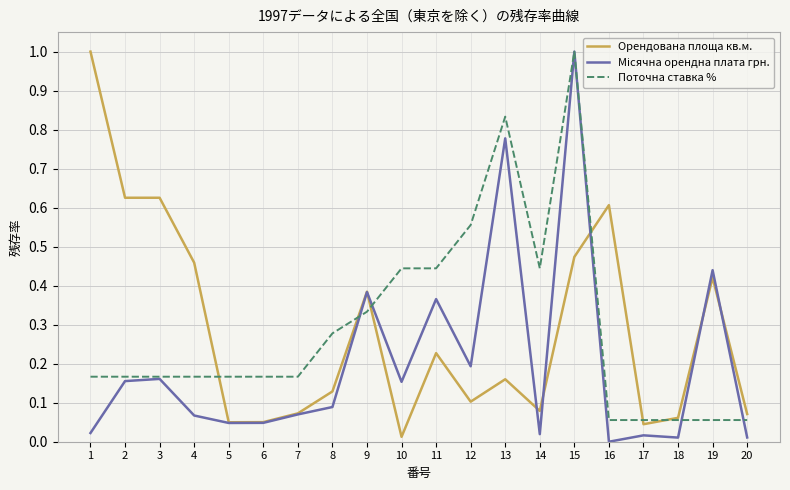

At which category is the sum across all series the highest?

15